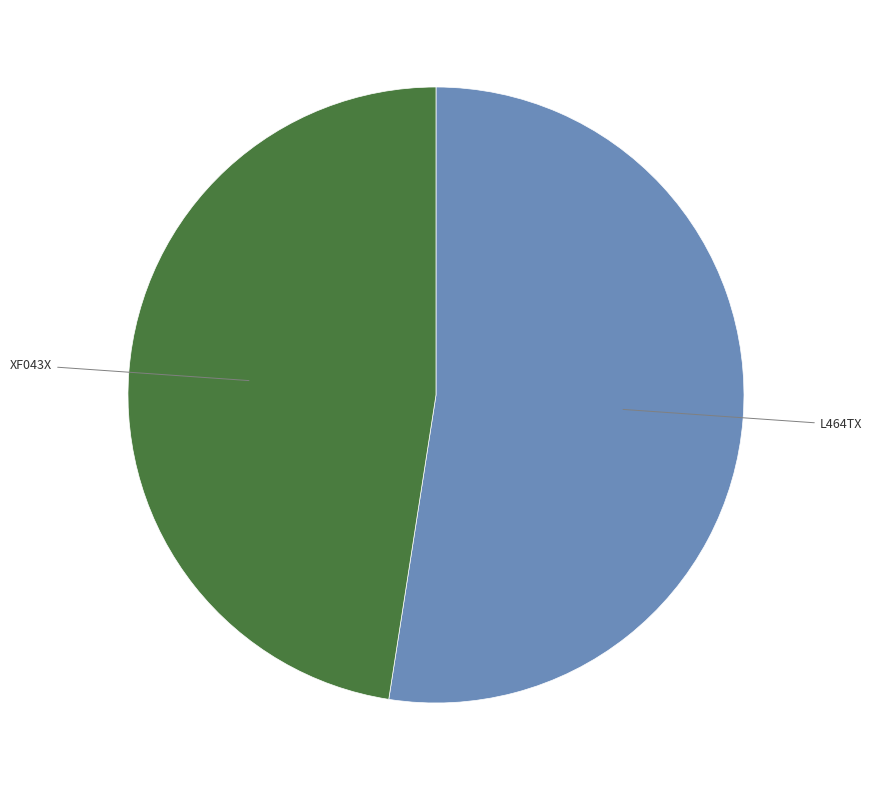

Approximately how many times larger is the value at L464TX compared to XF043X?

1.1